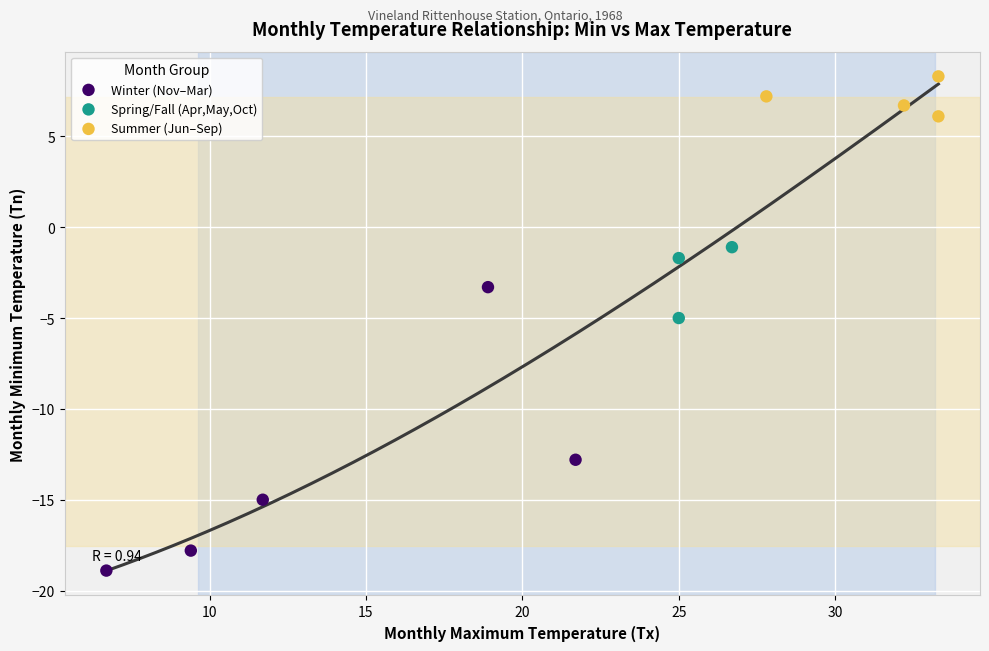

Which series has the largest Y range (max minus min)?

Winter (Nov–Mar)